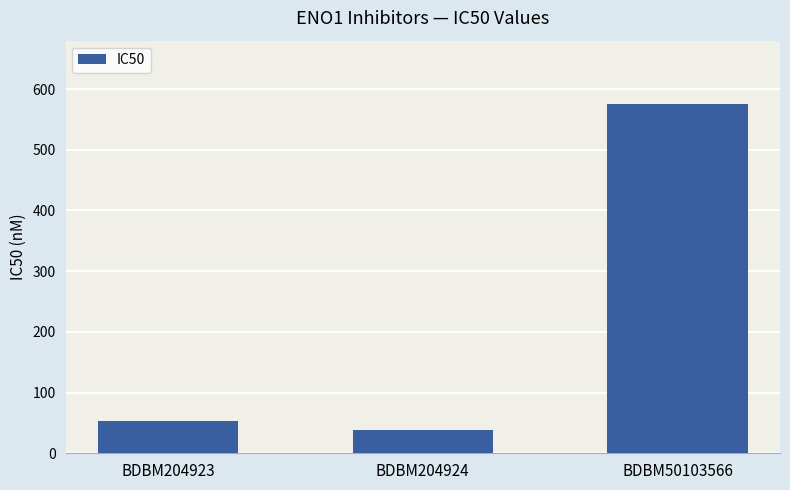

Rank the categories by value from highest to lowest.

BDBM50103566, BDBM204923, BDBM204924